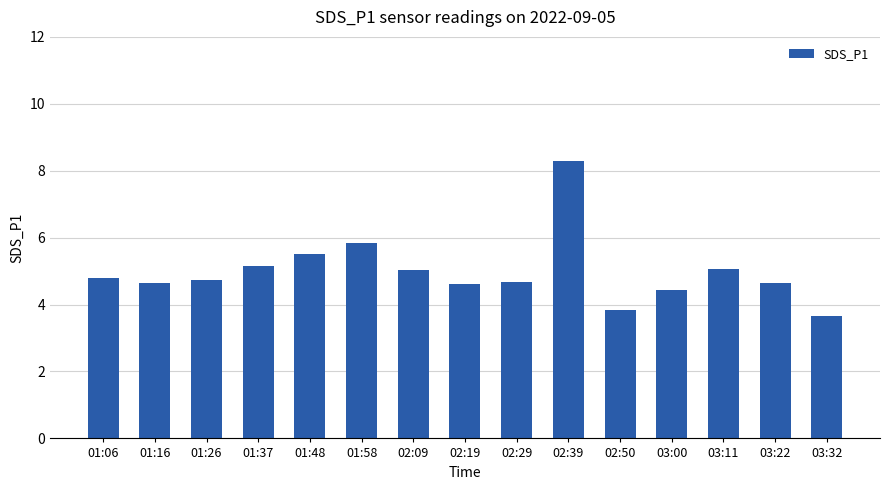

What position from the left is 02:19?

8